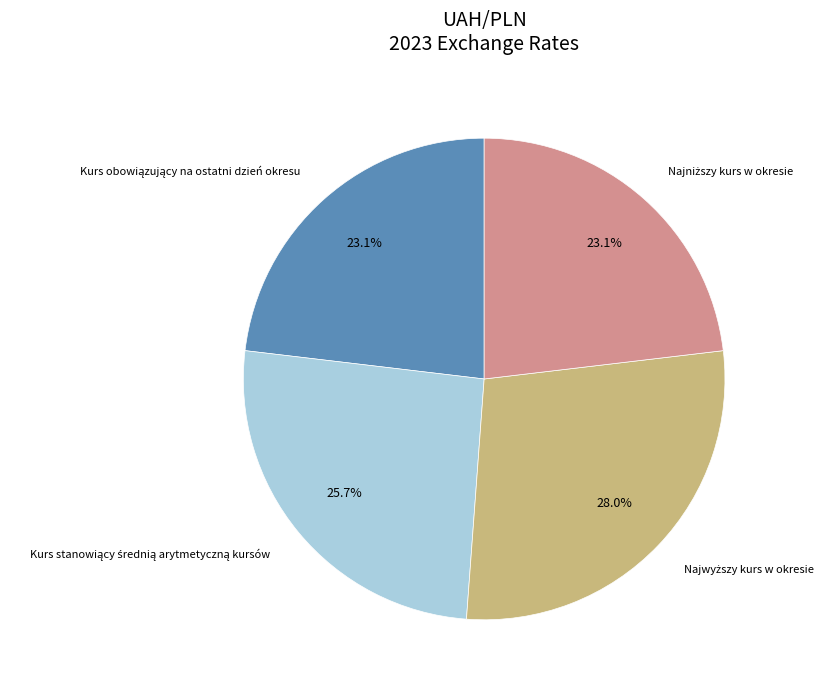

How many slices are in this pie chart?

4